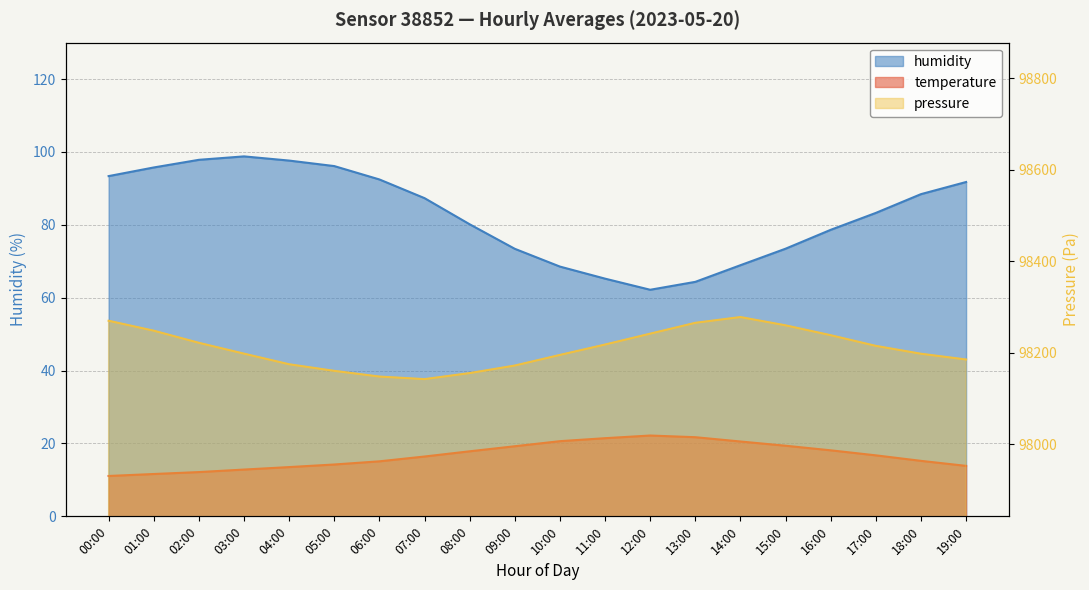

True or false: pressure and temperature intersect in this chart.

False